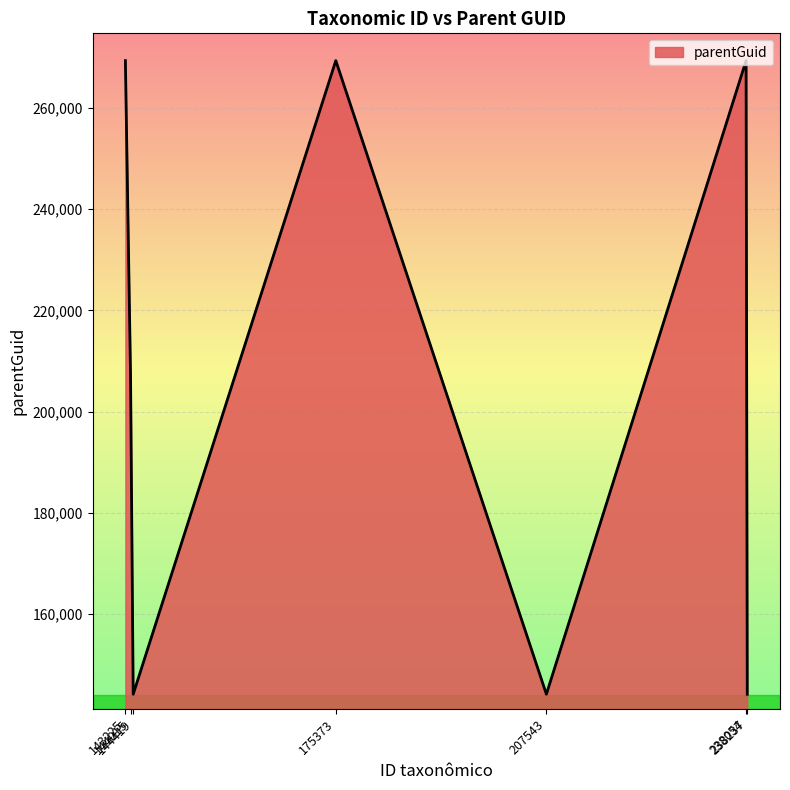

What is the maximum value shown in the chart?

269315